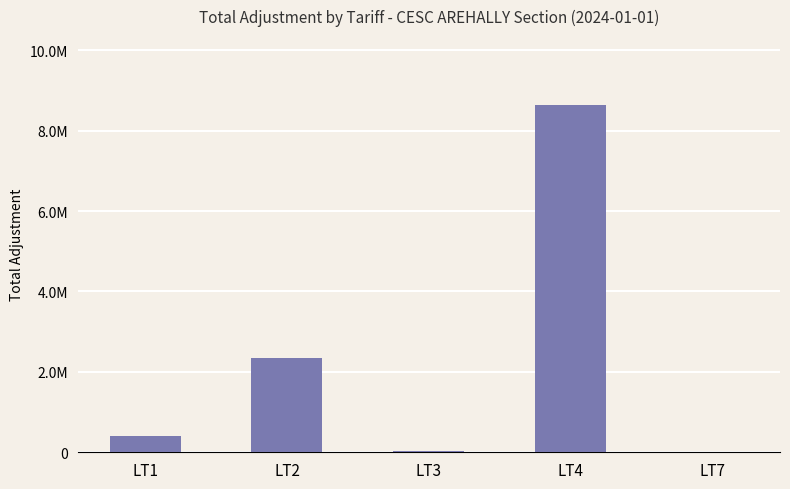

What is the value of the 3rd bar from the left?

23073.0